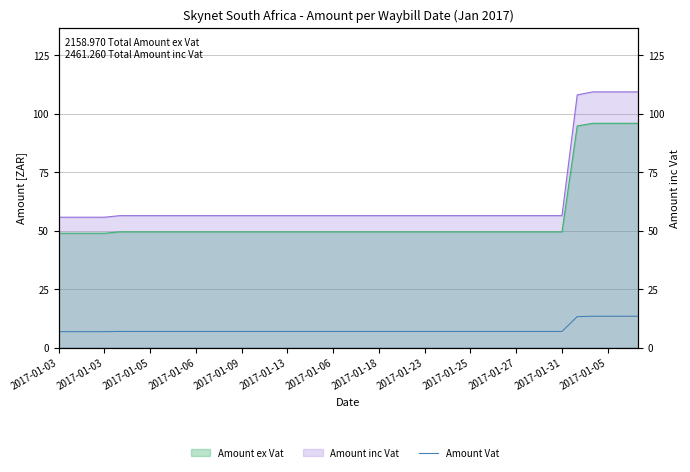

At which category does the chart reach its peak across all series?

35